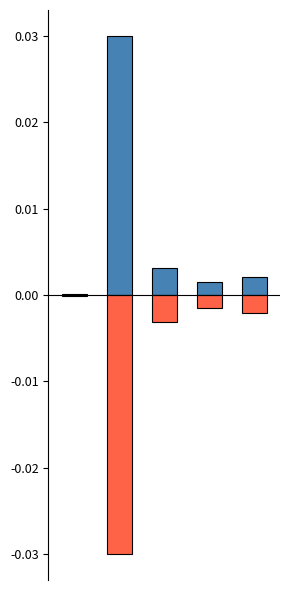

At how many categories does at least one series exceed 0?

5